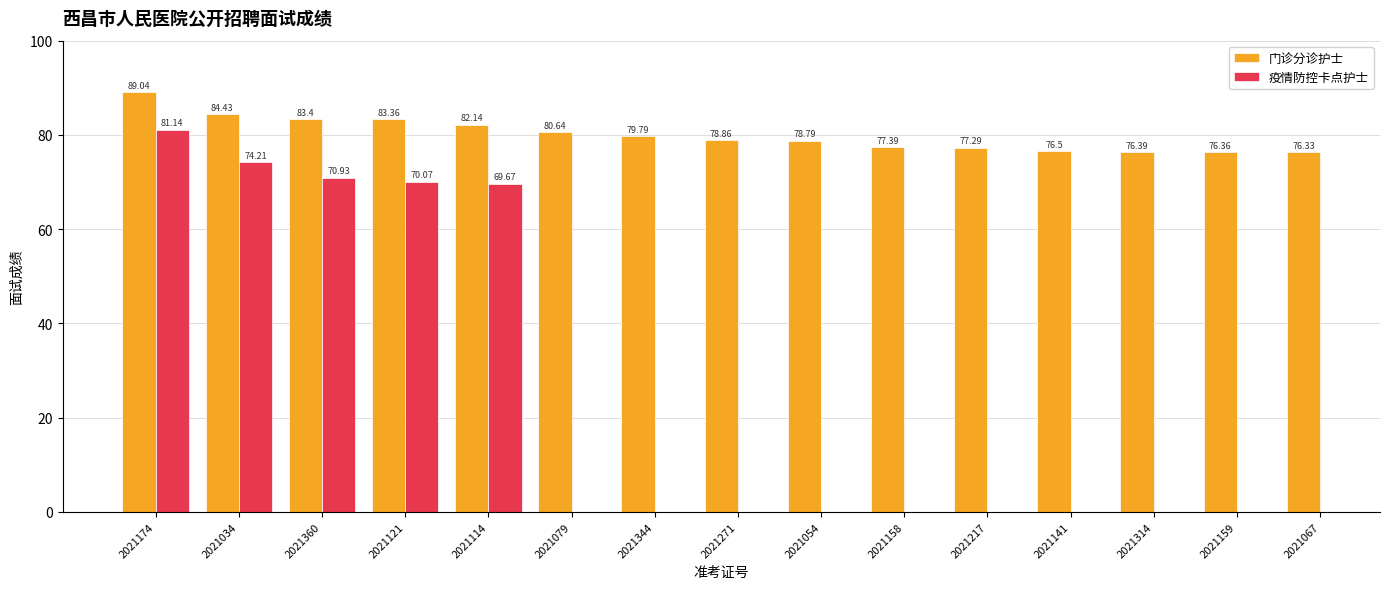

What is the label of the 5th bar from the right?

2021217